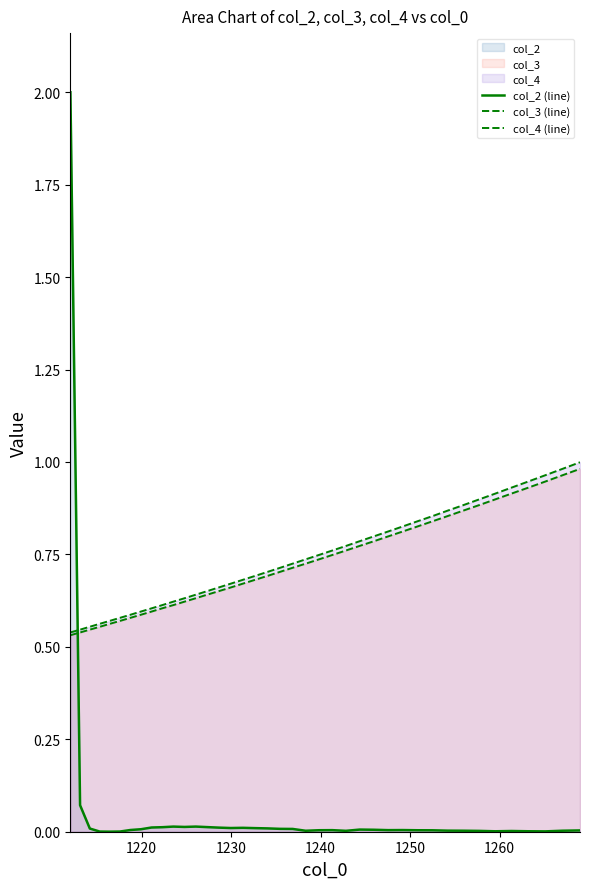

List the series in order of their peak value, highest first.

col_2 (line), col_4 (line), col_3 (line)